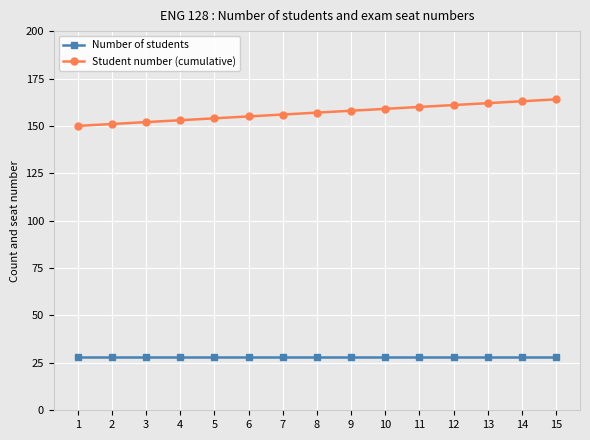

Rank the series by their average value, from highest to lowest.

Student number (cumulative), Number of students